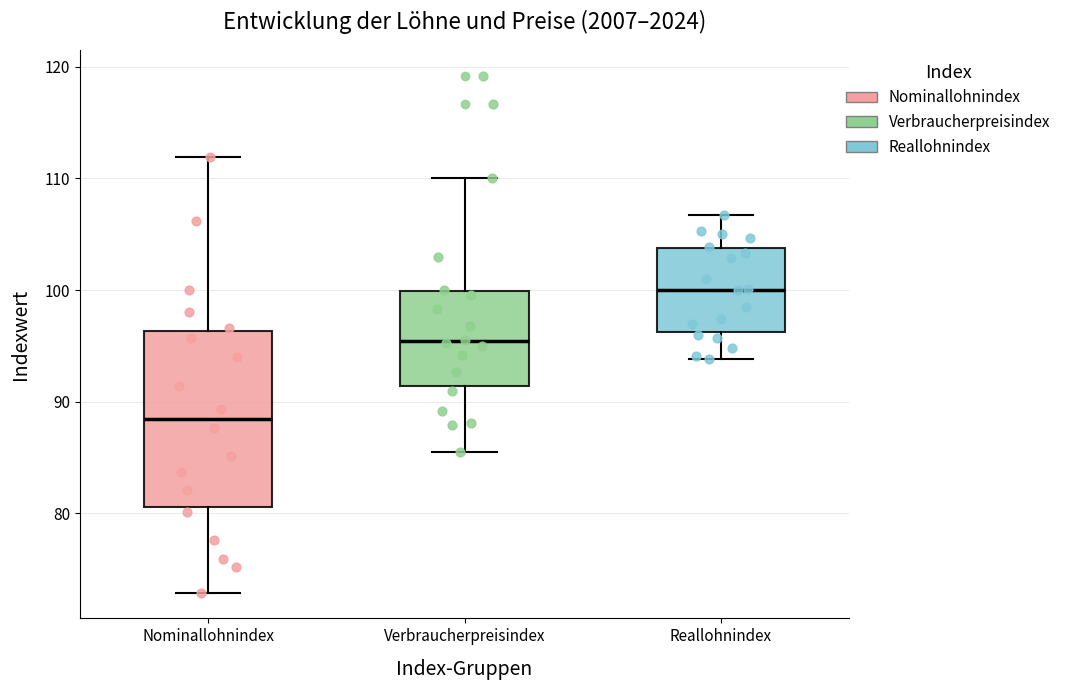

Where does the median line of the box for Nominallohnindex sit on the y-axis? The values are not printed on the chart, so give them approximately, as read against the axis.

88